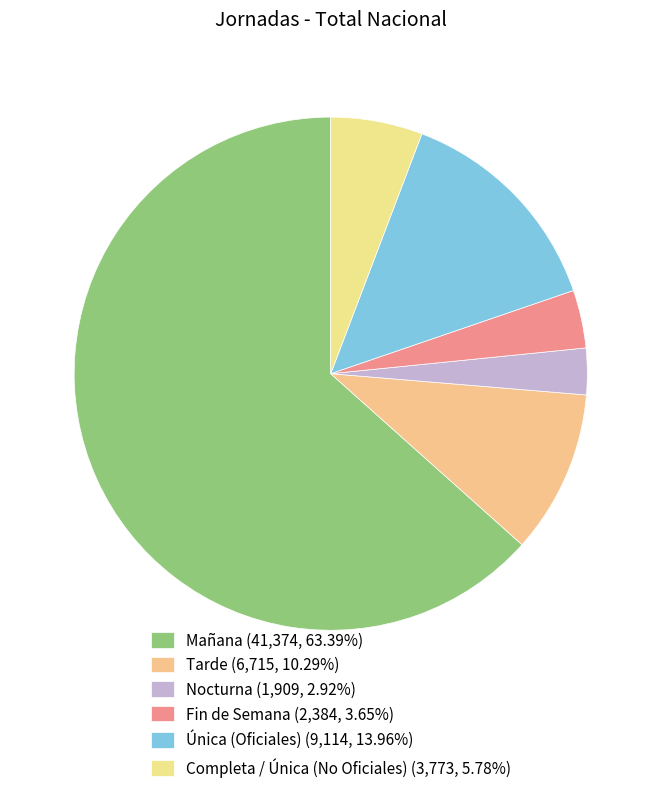

What is the ratio of the value at Fin de Semana to the value at Mañana?

0.1